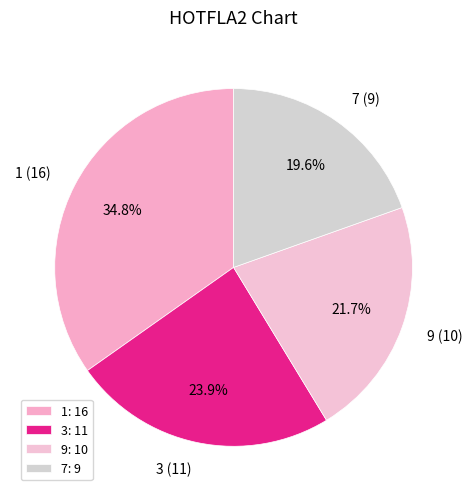

How much of the chart is everything except 9 (10)?

78.3%